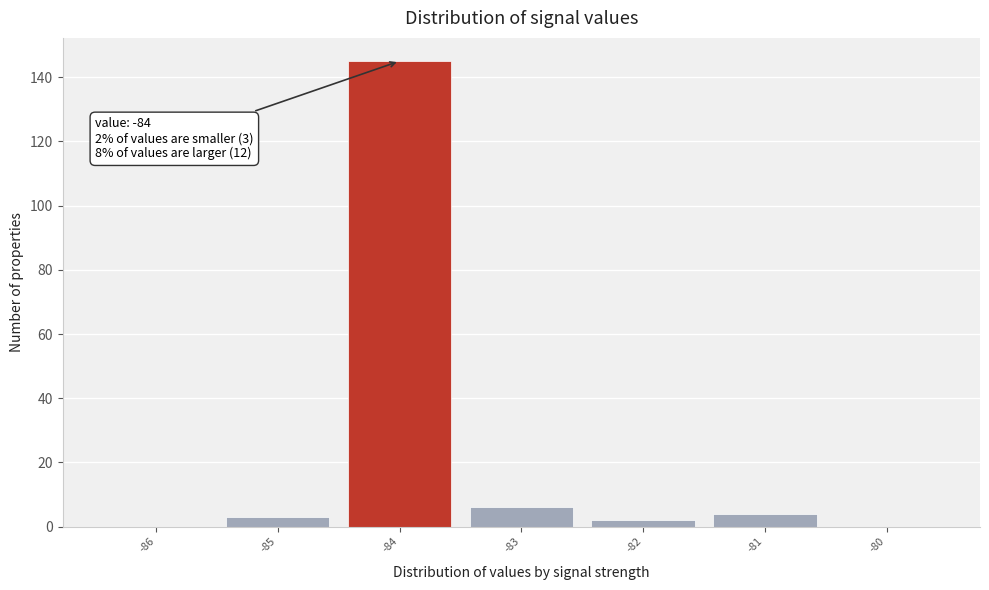

Over which range of the x-axis is the bar tallest?

-84.5 to -83.5